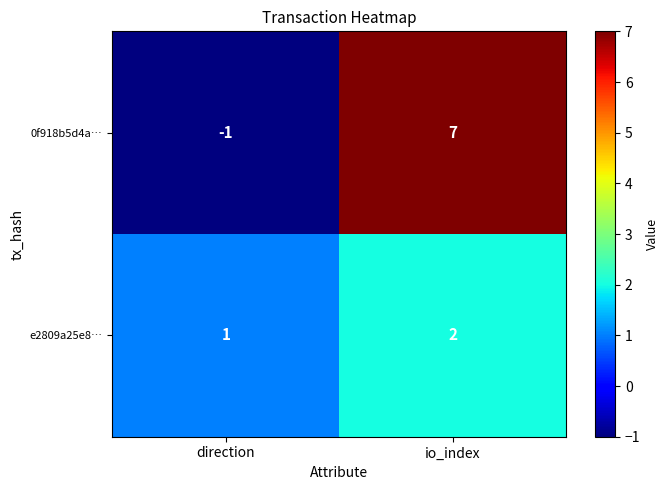

Rank the categories by 0f918b5d4a… value from highest to lowest.

io_index, direction